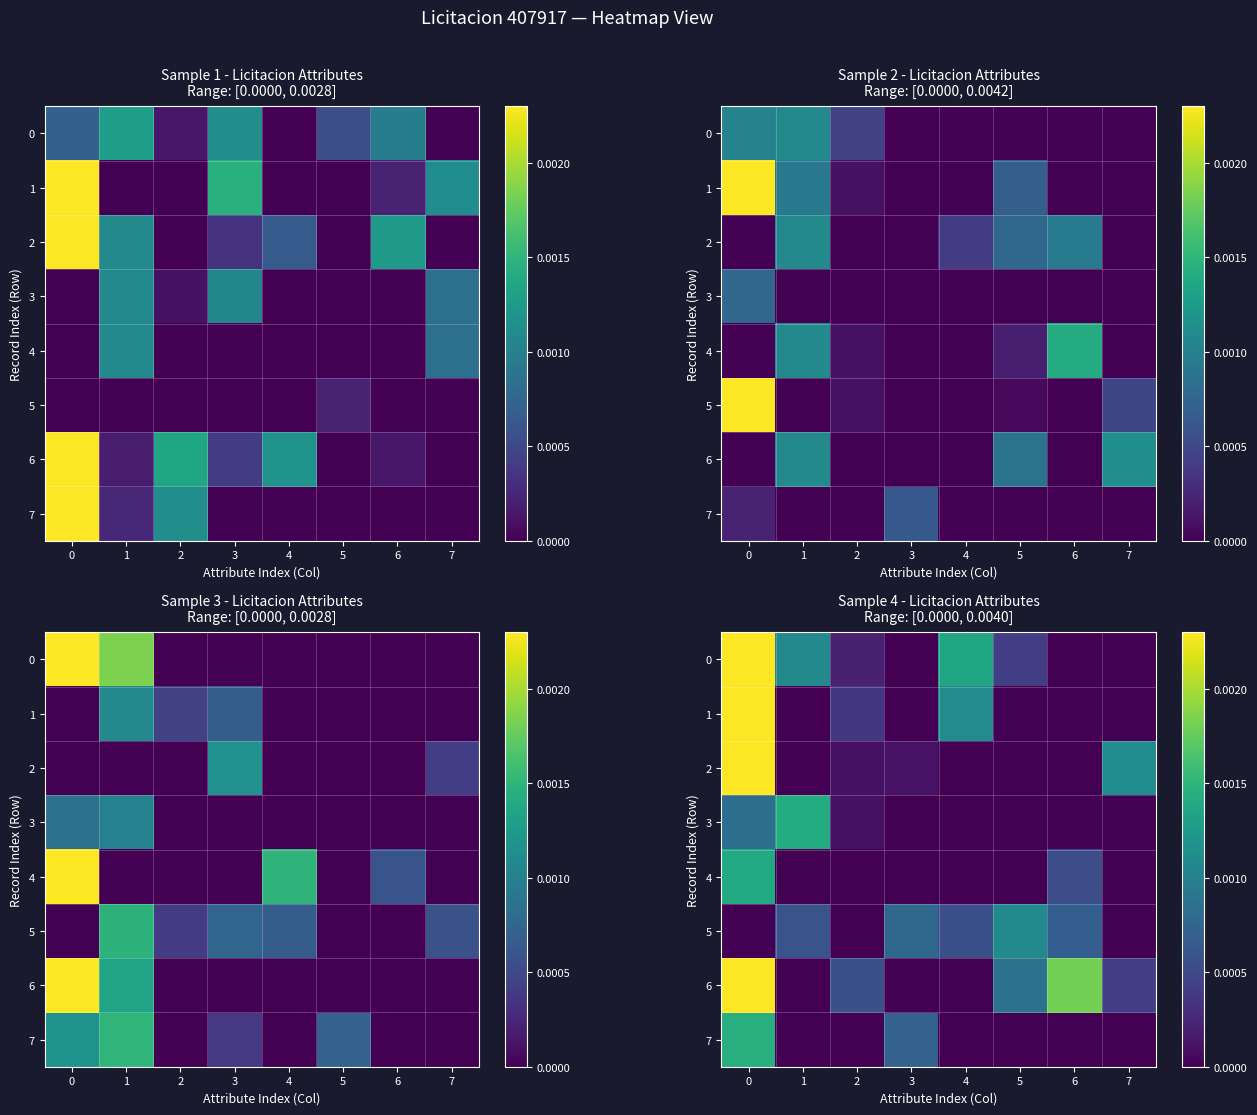

At 7, list the series in order from smallest to largest.

row_0, row_1, row_3, row_4, row_5, row_7, row_6, row_2